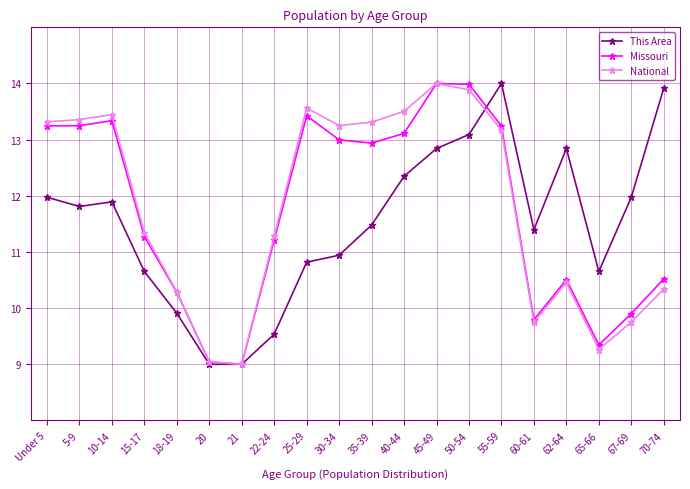

In Missouri, how many points are higher than both neighbors (excluding endpoints)?

4